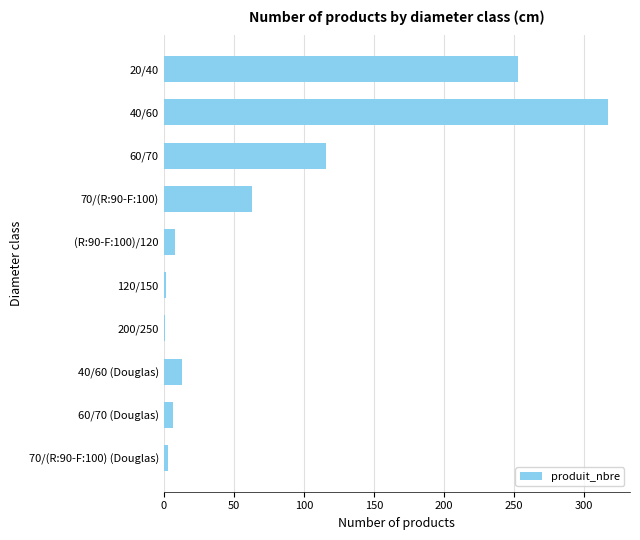

What is the sum of the values at 70/(R:90-F:100) and 20/40?

316